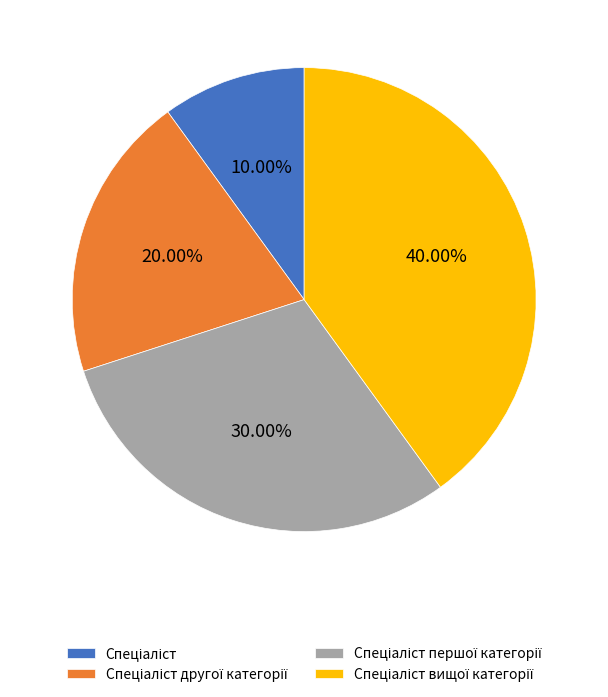

Is there any slice that represents more than half of the pie?

No